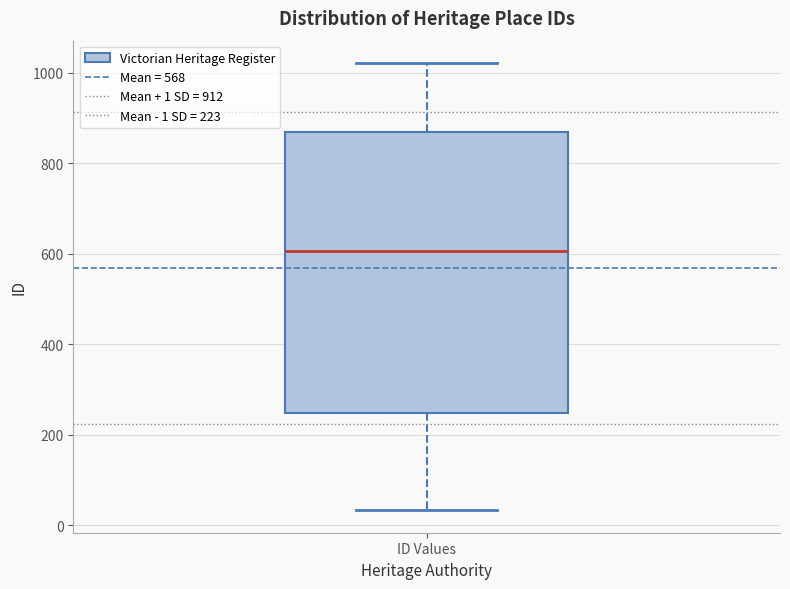

Where does the median line of the box for ID Values sit on the y-axis? The values are not printed on the chart, so give them approximately, as read against the axis.

600